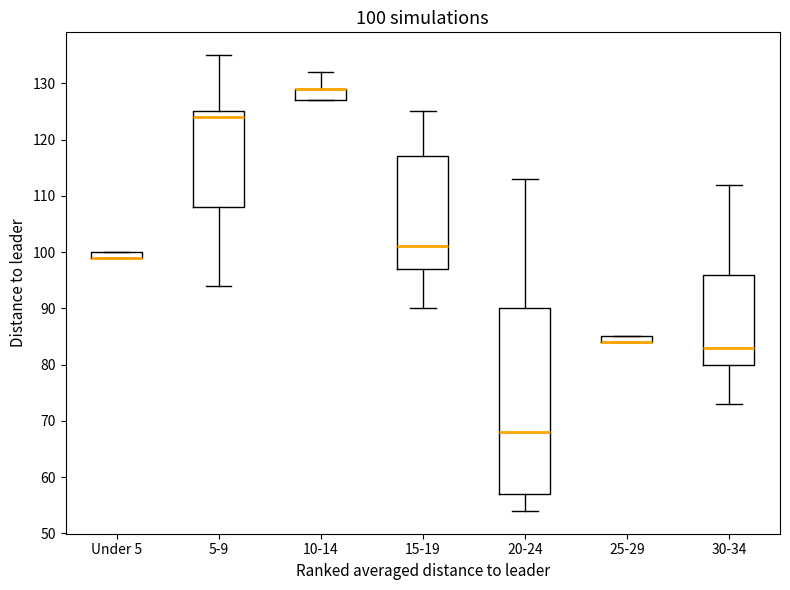

Comparing the boxes themselves (not the whiskers), which one is the tallest?

20-24